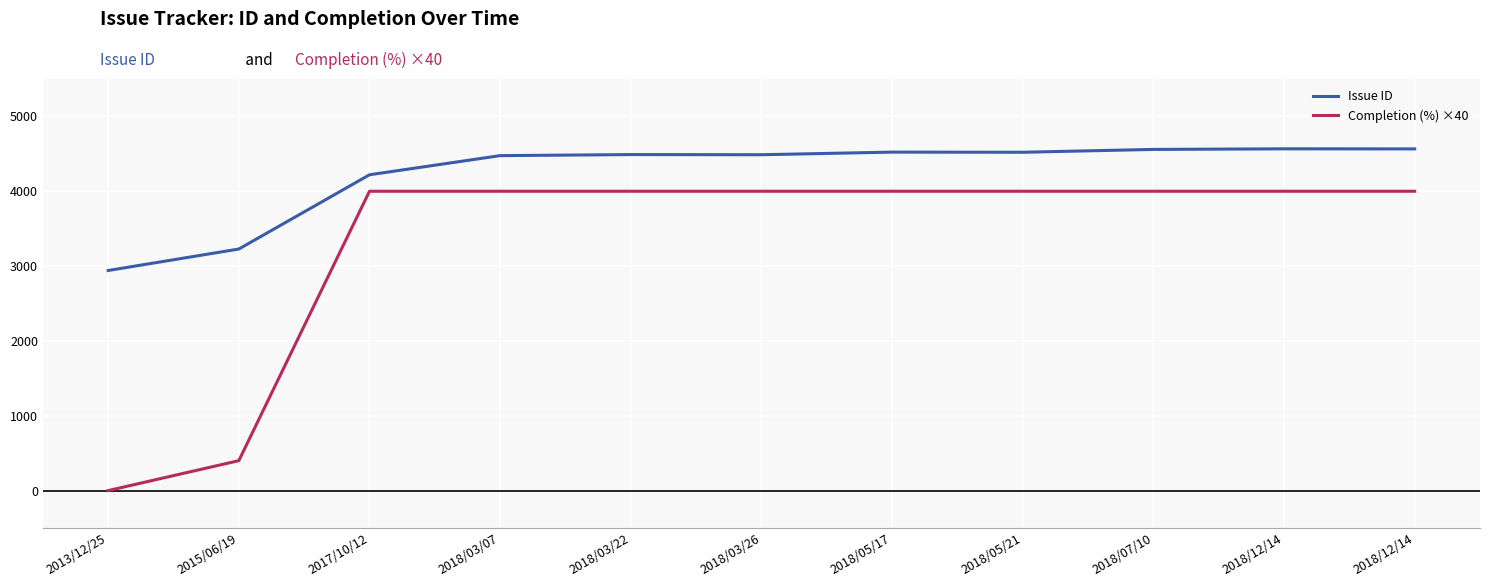

The value of Completion (%) ×40 at 2018/03/26 is 4000. True or false?

True